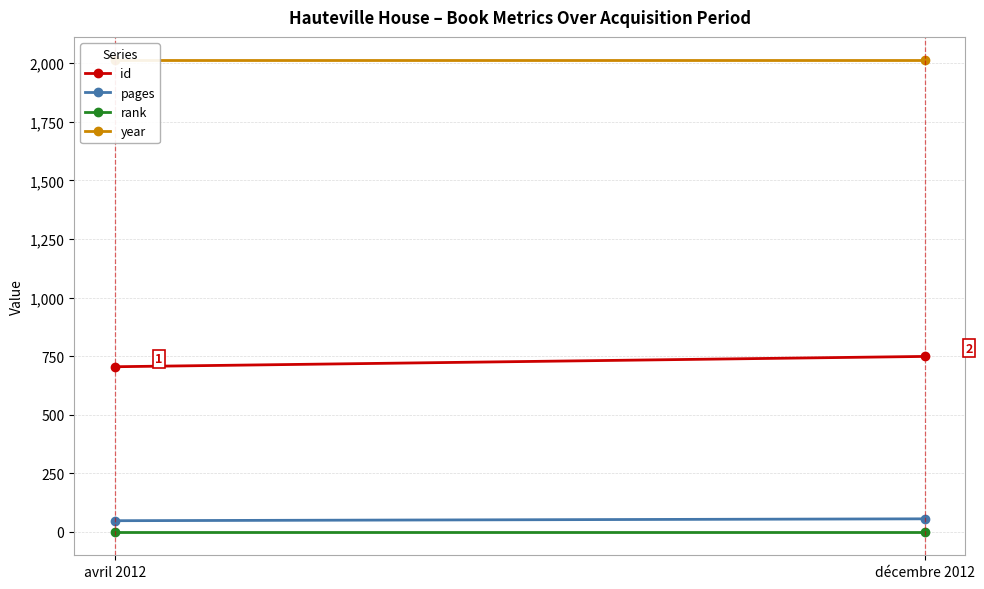

What is the total value across all series at avril 2012?

2766